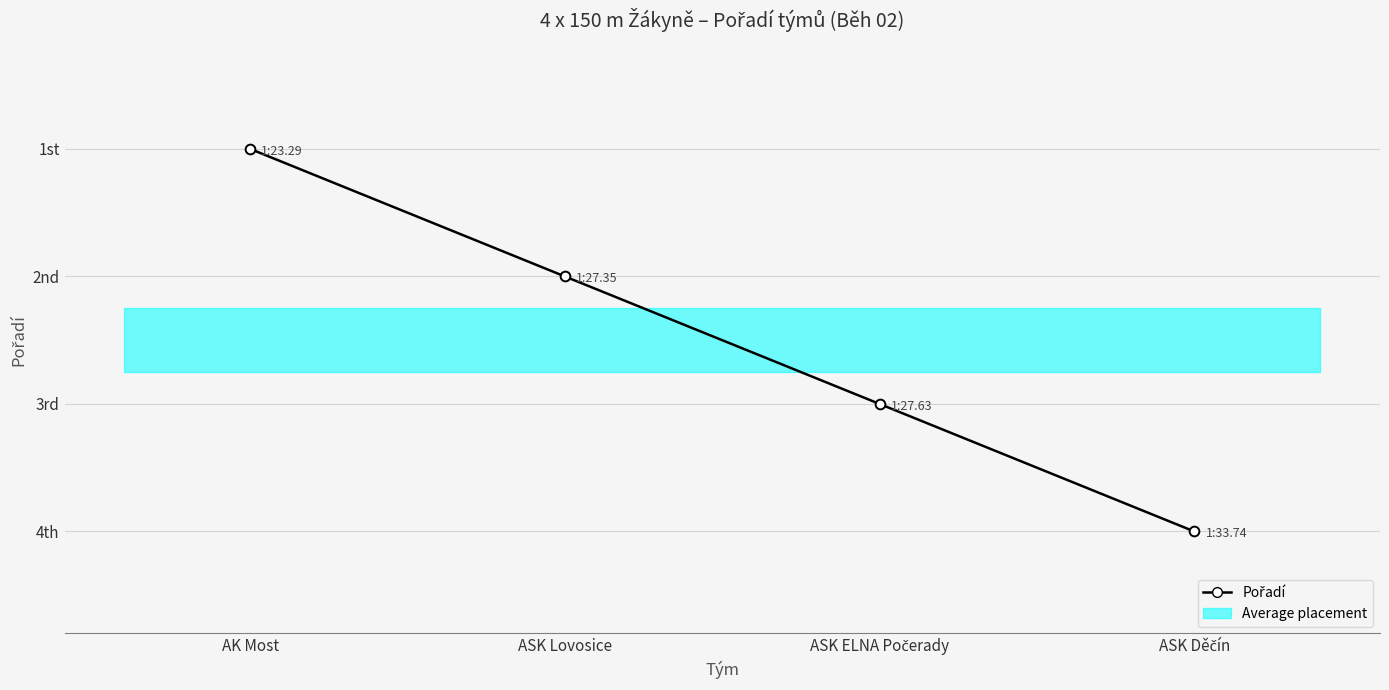

Is it true that the value at ASK ELNA Počerady is 2?

False